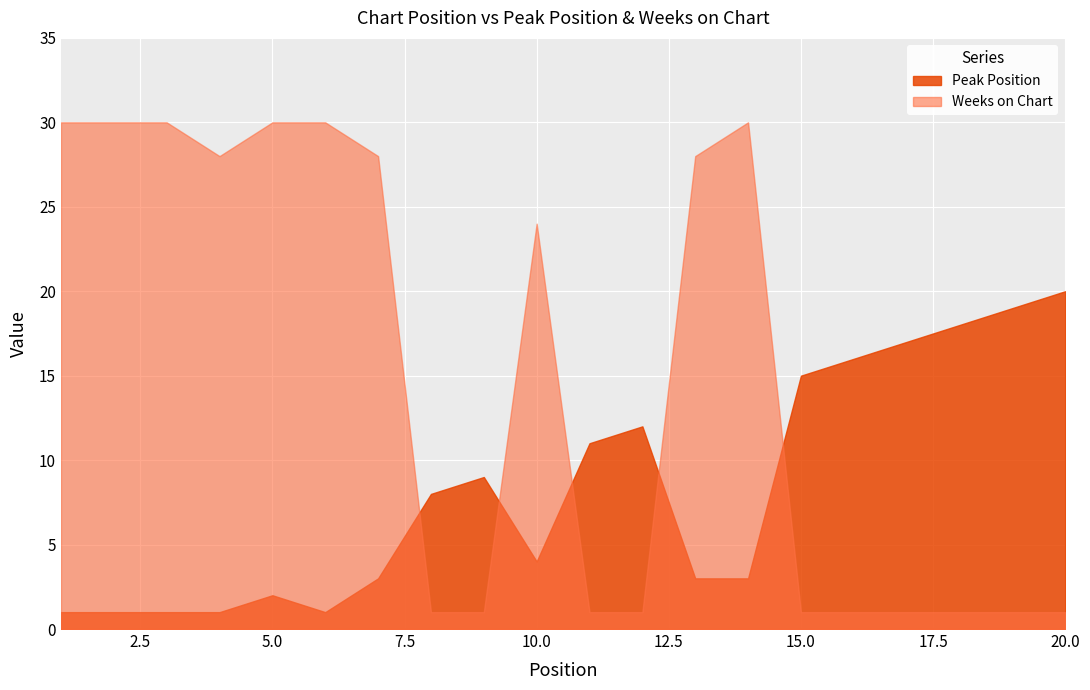

Which series changed the most between 11 and 18?

Peak Position